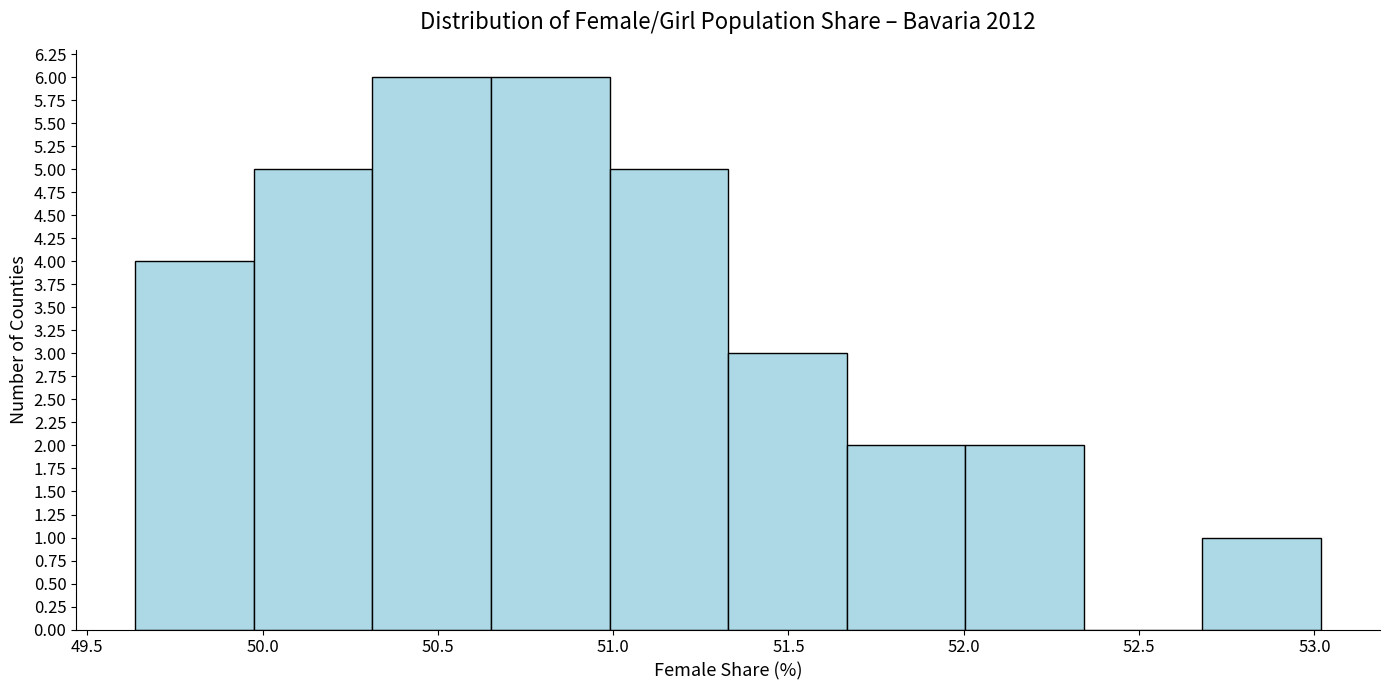

What is the height of the bar covering 50.30 to 50.65 on the x-axis? Neither the bar edges nor the heights are printed on the chart, so give them approximately, as read against the axes.

6